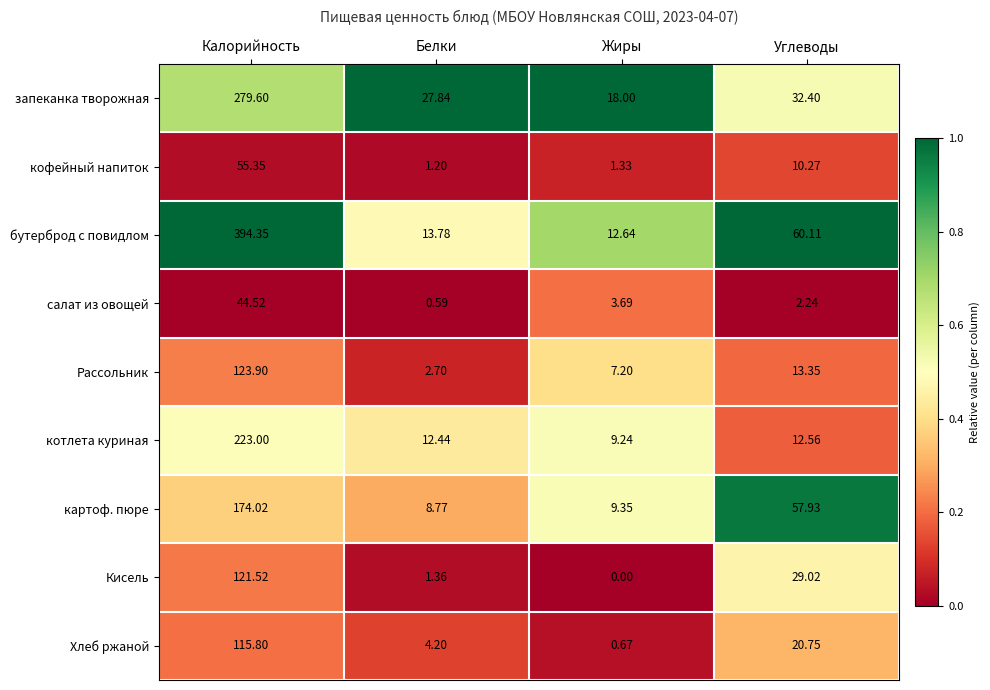

Which series has the largest total across all categories?

бутерброд с повидлом